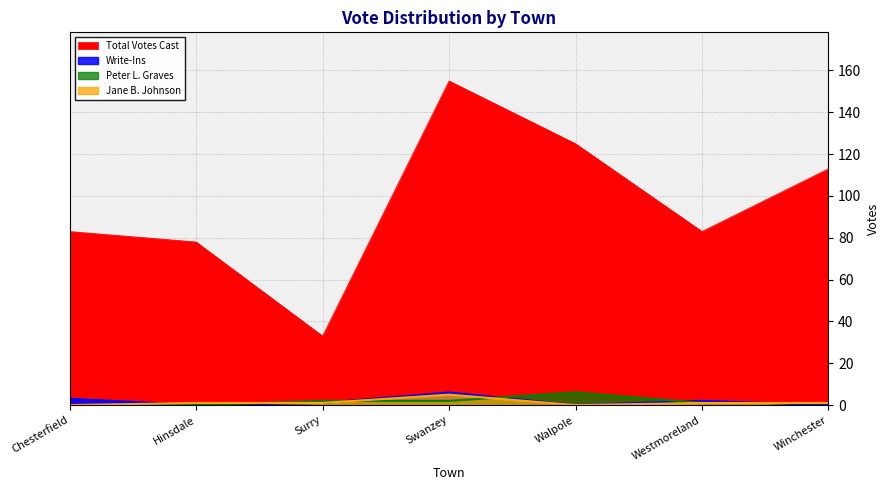

Reading left to right, list all the values displayed in this chart.

Total Votes Cast: Chesterfield=83	Hinsdale=78	Surry=33	Swanzey=155	Walpole=125	Westmoreland=83	Winchester=113
Write-Ins: Chesterfield=3	Hinsdale=0	Surry=1	Swanzey=6	Walpole=0	Westmoreland=2	Winchester=0
Peter L. Graves: Chesterfield=0	Hinsdale=0	Surry=2	Swanzey=2	Walpole=6	Westmoreland=1	Winchester=1
Jane B. Johnson: Chesterfield=0	Hinsdale=1	Surry=1	Swanzey=5	Walpole=0	Westmoreland=1	Winchester=1